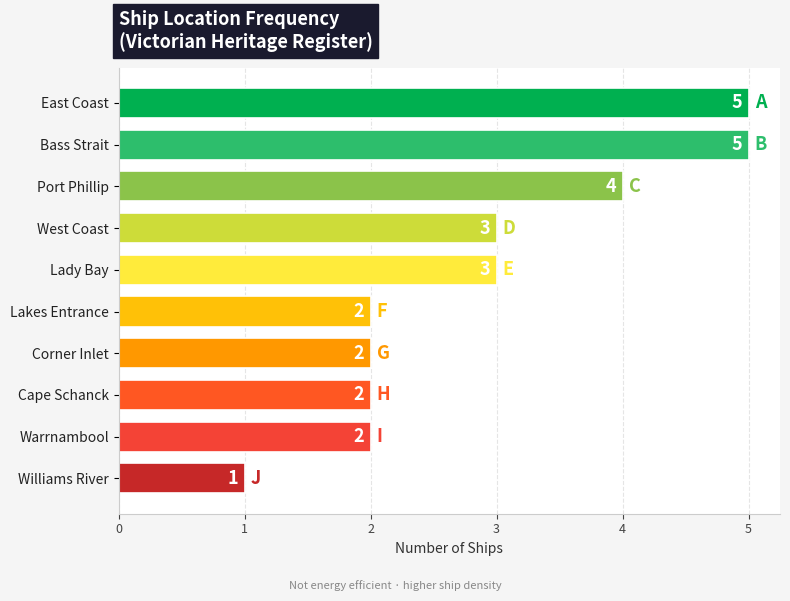

How many distinct data groups are displayed?

1